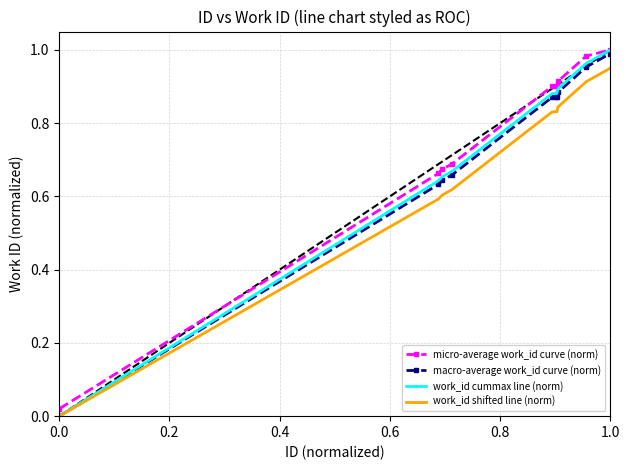

Which series has the largest range (max minus min)?

work_id cummax line (norm)